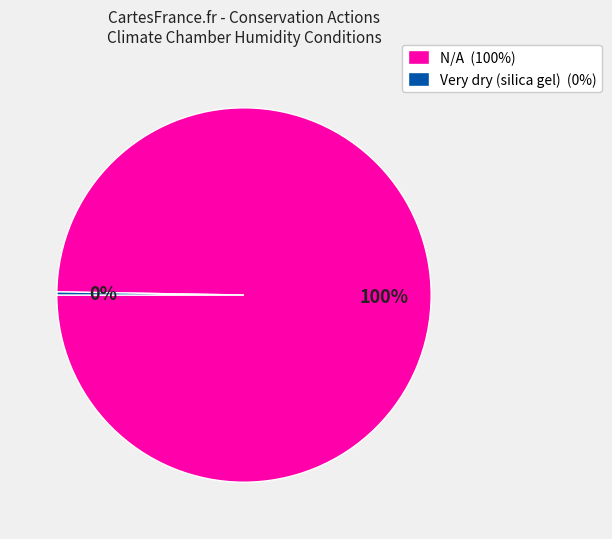

Is N/A the majority of the pie?

Yes